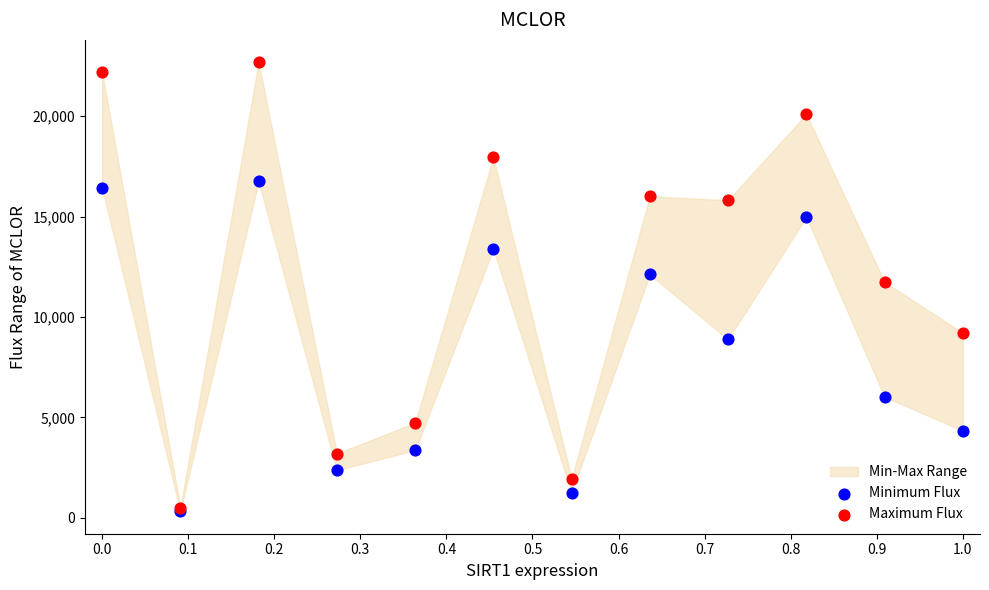

Which series has the largest Y range (max minus min)?

Maximum Flux